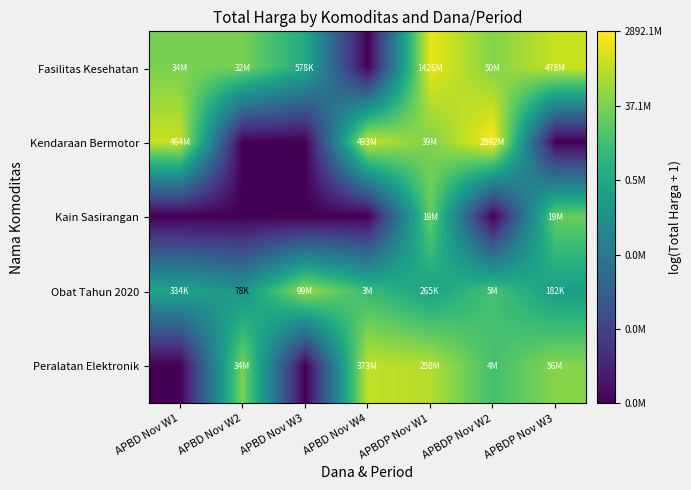

Reading left to right, extract all data points from this chart.

Fasilitas Kesehatan: APBD Nov W1=17.3	APBD Nov W2=17.3	APBD Nov W3=13.3	APBD Nov W4=0.0	APBDP Nov W1=21.1	APBDP Nov W2=17.7	APBDP Nov W3=20.0
Kendaraan Bermotor: APBD Nov W1=20.0	APBD Nov W2=0.0	APBD Nov W3=0.0	APBD Nov W4=20.0	APBDP Nov W1=17.5	APBDP Nov W2=21.8	APBDP Nov W3=0.0
Kain Sasirangan: APBD Nov W1=0.0	APBD Nov W2=0.0	APBD Nov W3=0.0	APBD Nov W4=0.0	APBDP Nov W1=16.8	APBDP Nov W2=0.0	APBDP Nov W3=16.8
Obat Tahun 2020: APBD Nov W1=12.7	APBD Nov W2=11.3	APBD Nov W3=18.4	APBD Nov W4=14.8	APBDP Nov W1=12.5	APBDP Nov W2=15.4	APBDP Nov W3=12.1
Peralatan Elektronik: APBD Nov W1=0.0	APBD Nov W2=17.4	APBD Nov W3=0.0	APBD Nov W4=19.7	APBDP Nov W1=19.3	APBDP Nov W2=15.3	APBDP Nov W3=17.8